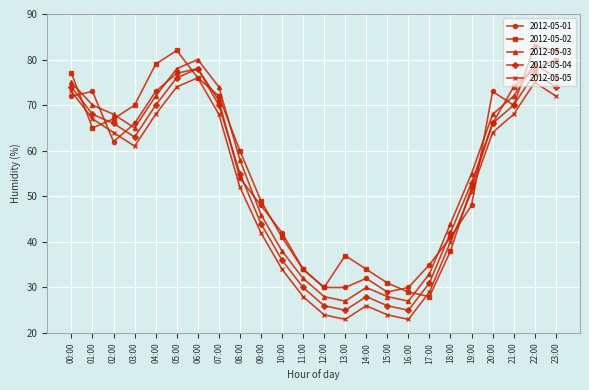

What is the value of the 2012-05-02 point at the 14th from the left?

37